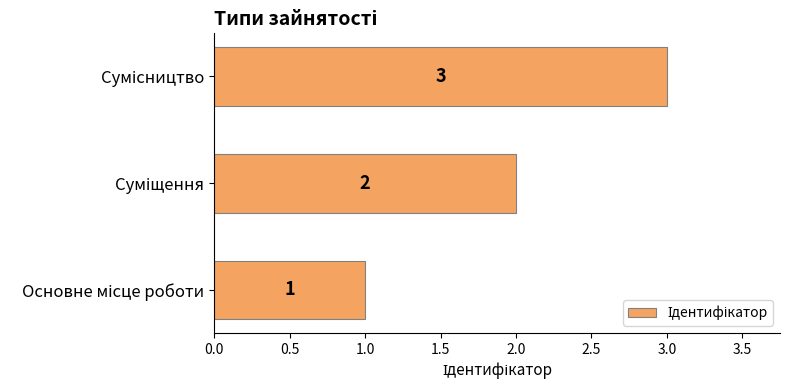

What is the smallest value displayed?

1